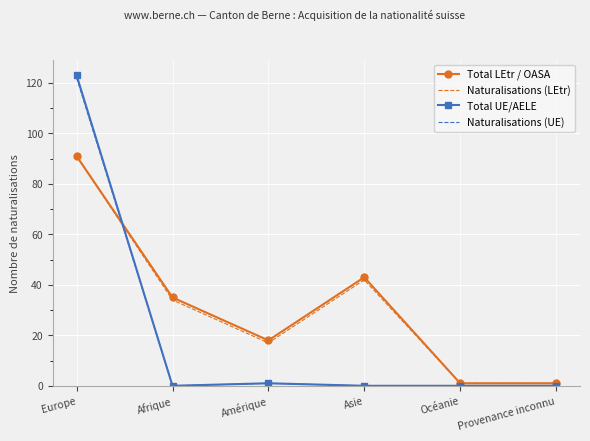

What position from the right is Europe?

6